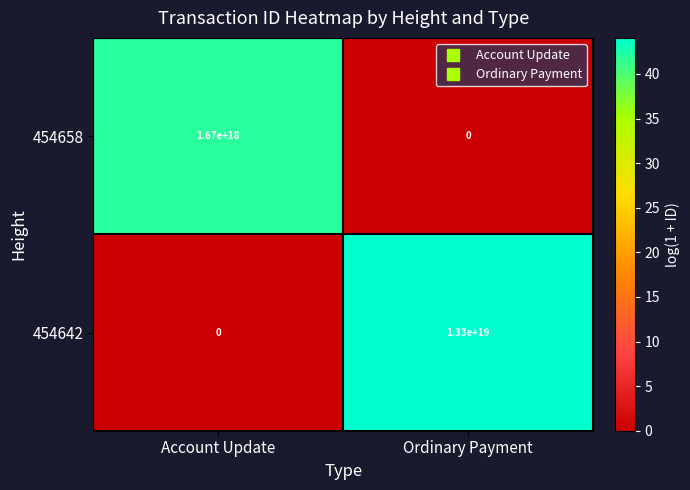

Between Account Update and Ordinary Payment, which series saw the biggest shift?

454642